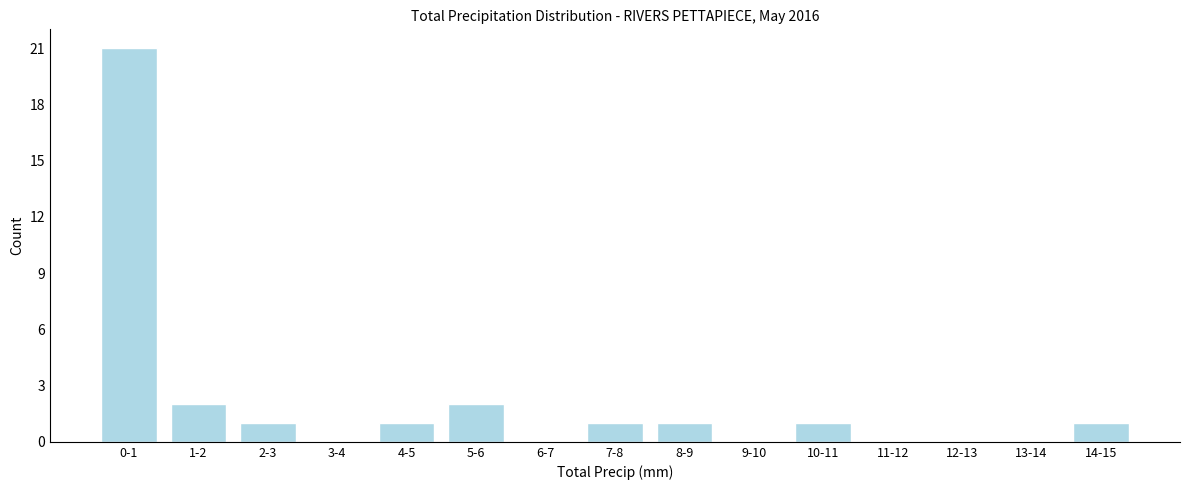

Reading right to left, transcribe all the data shown in this chart.

14-15=1	13-14=0	12-13=0	11-12=0	10-11=1	9-10=0	8-9=1	7-8=1	6-7=0	5-6=2	4-5=1	3-4=0	2-3=1	1-2=2	0-1=21